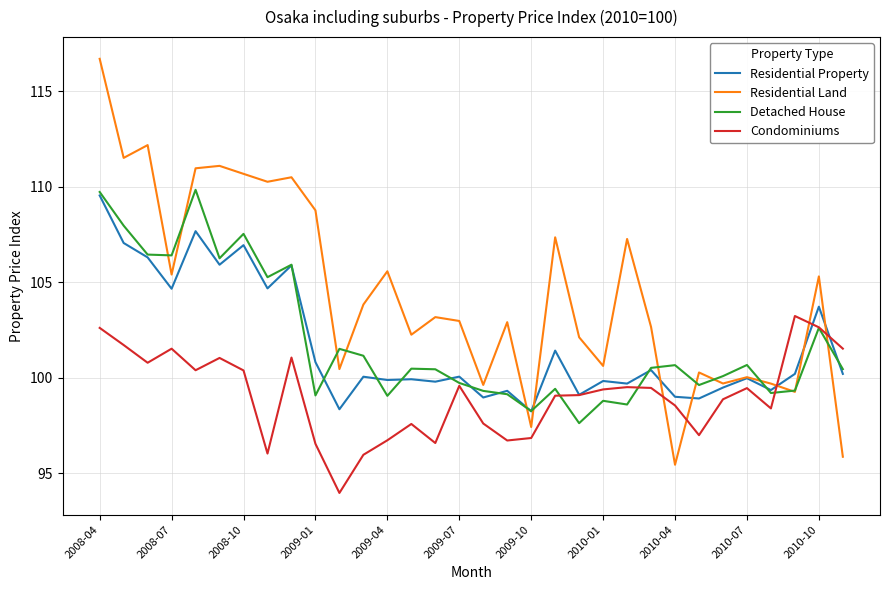

Which series has the largest range (max minus min)?

Residential Land